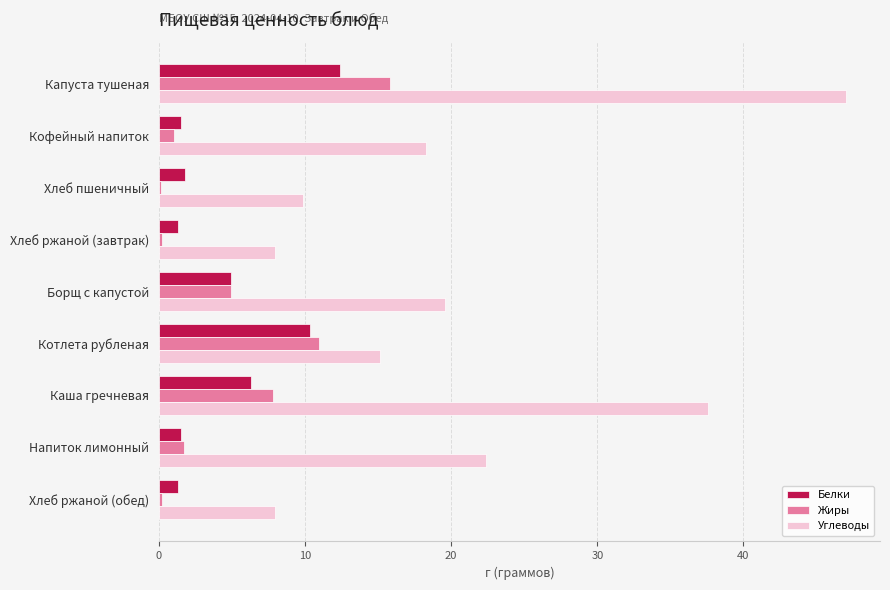

Which series changed the most between Капуста тушеная and Напиток лимонный?

Углеводы